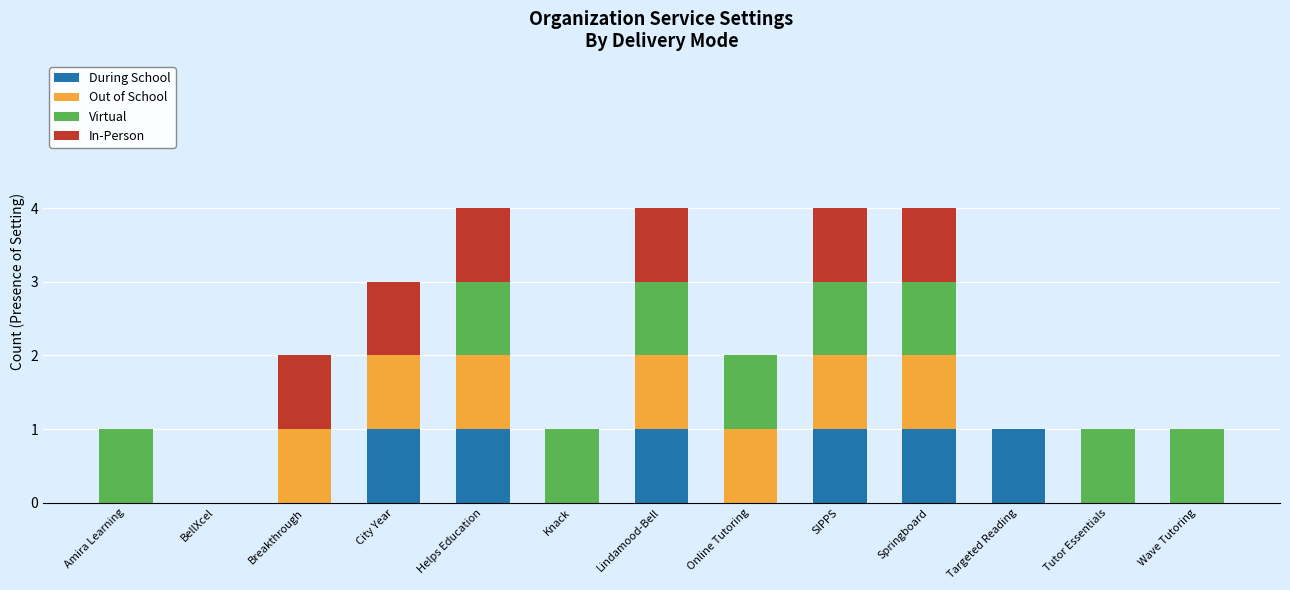

What is the sum of all During School values?

6